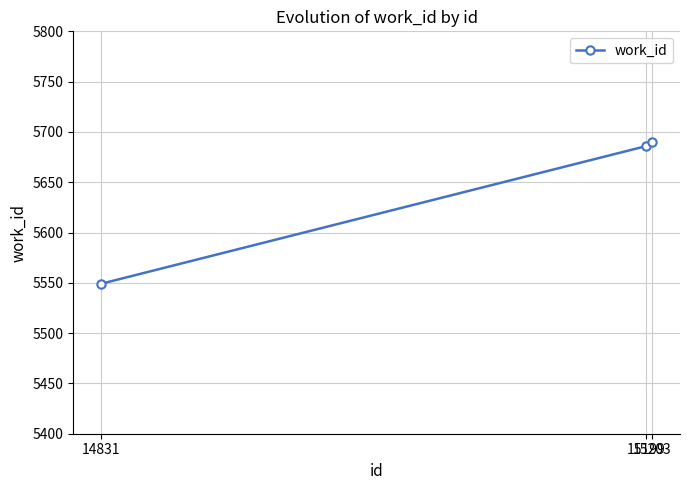

How many values are below 5686?

1